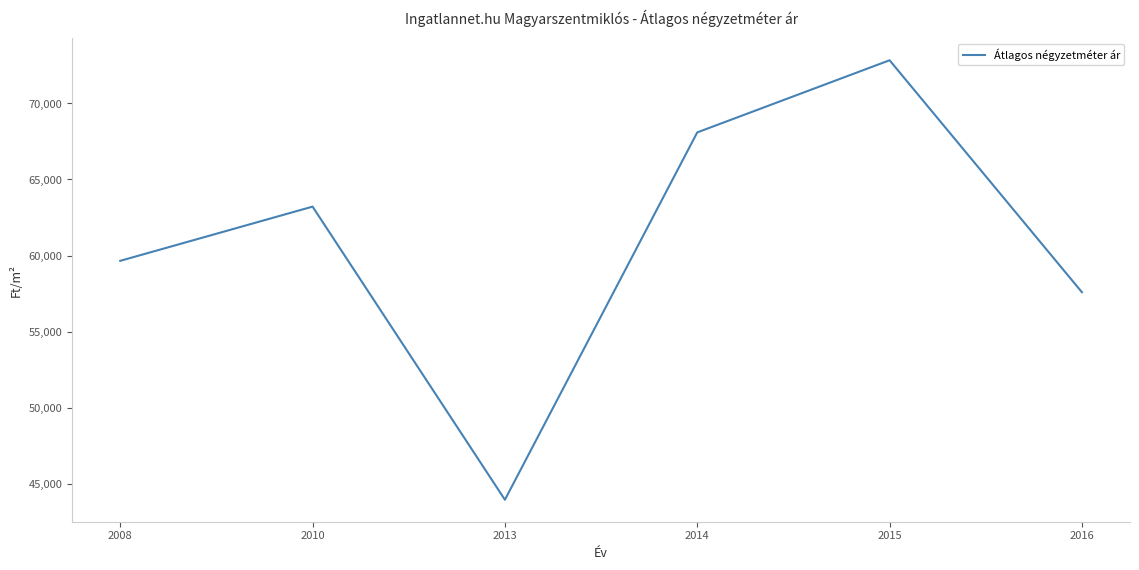

The value at 2015 is 31842.7. True or false?

False